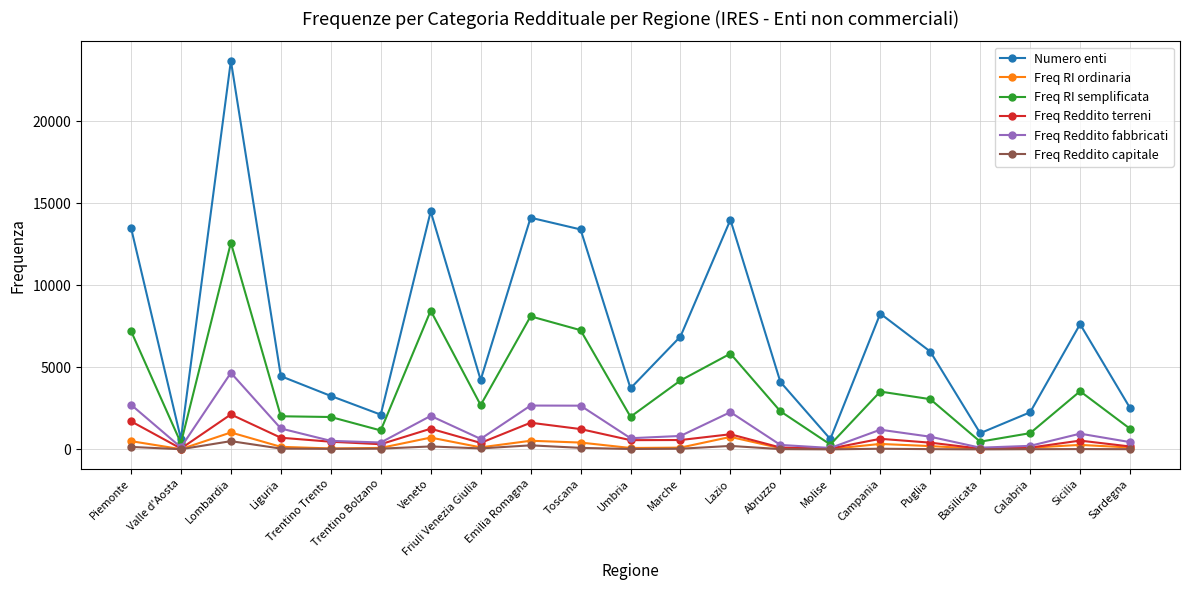

Is it true that Freq RI ordinaria equals 199 at Puglia?

True